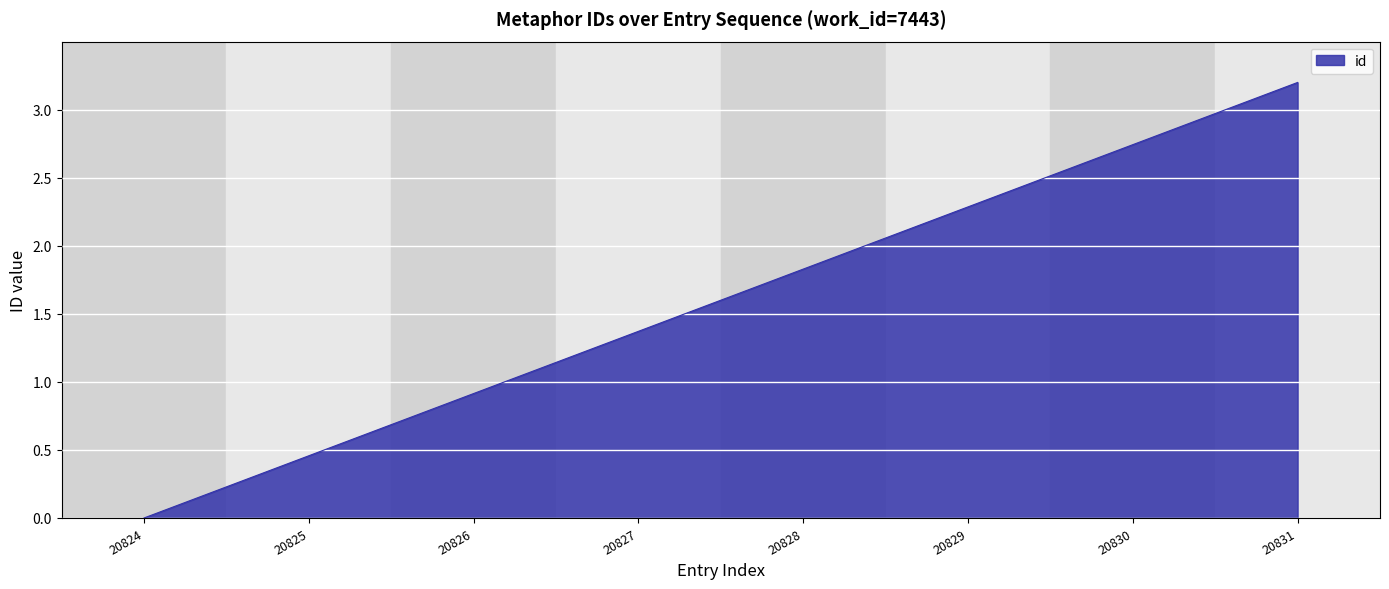

Where is the data nearest to the value 1?

20826